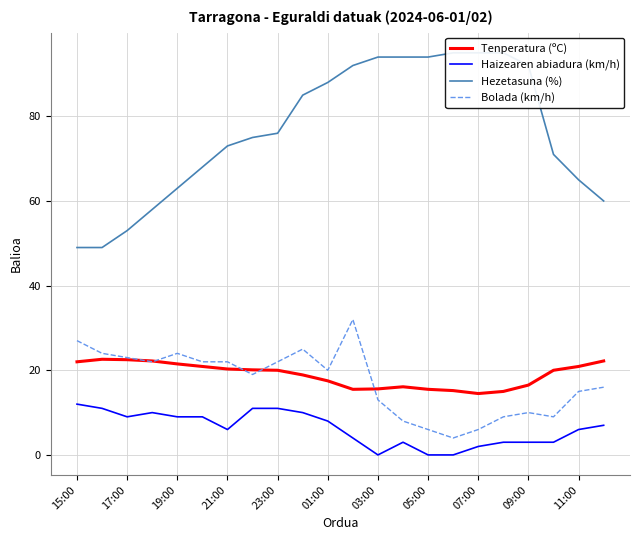

The Hezetasuna (%) series shows 42.9 at 11. True or false?

False